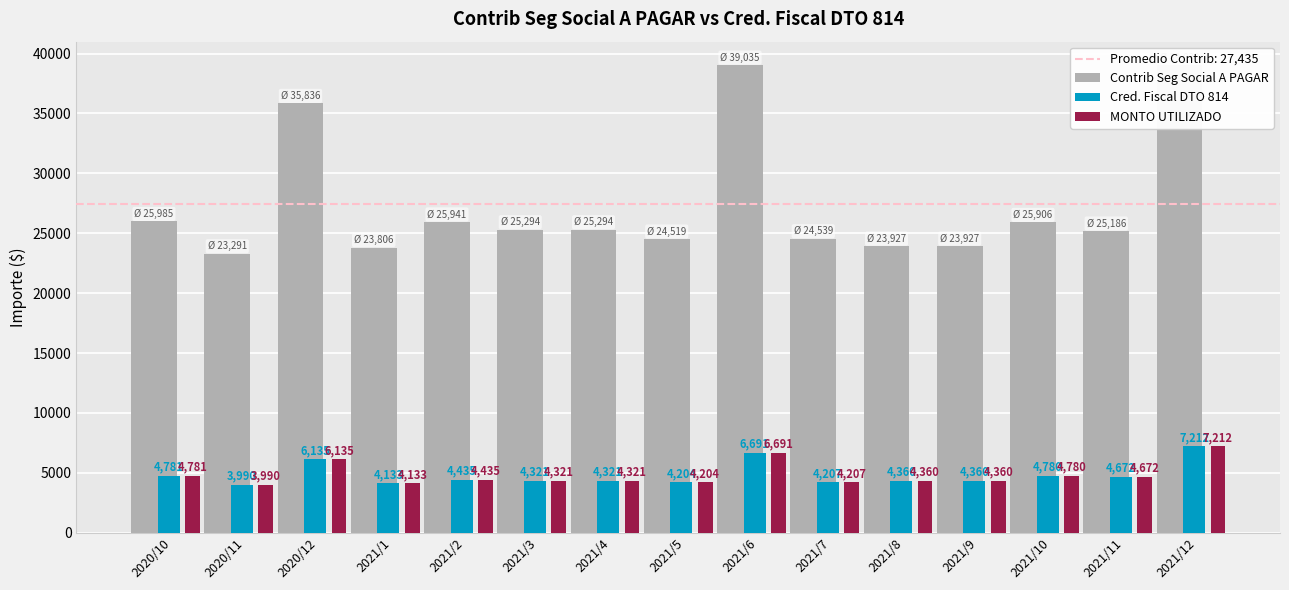

Which series has the largest total across all categories?

Contrib Seg Social A PAGAR